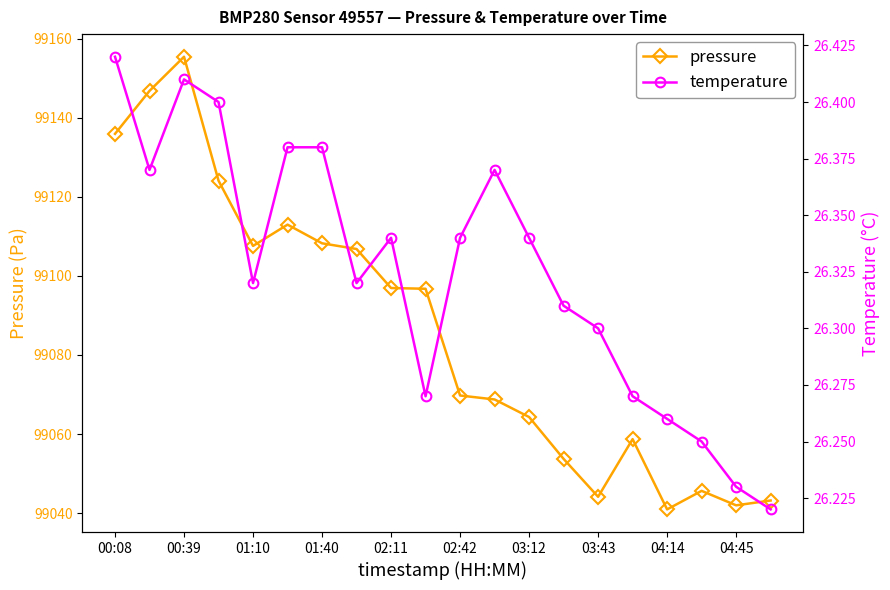

Reading left to right, extract all data points from this chart.

pressure: 99135.9	99146.8	99155.4	99124.1	99107.6	99113.0	99108.2	99106.8	99096.9	99096.8	99069.8	99068.8	99064.3	99053.7	99044.1	99058.7	99040.9	99045.6	99042.0	99043.2
temperature: 26.4	26.4	26.4	26.4	26.3	26.4	26.4	26.3	26.3	26.3	26.3	26.4	26.3	26.3	26.3	26.3	26.3	26.2	26.2	26.2